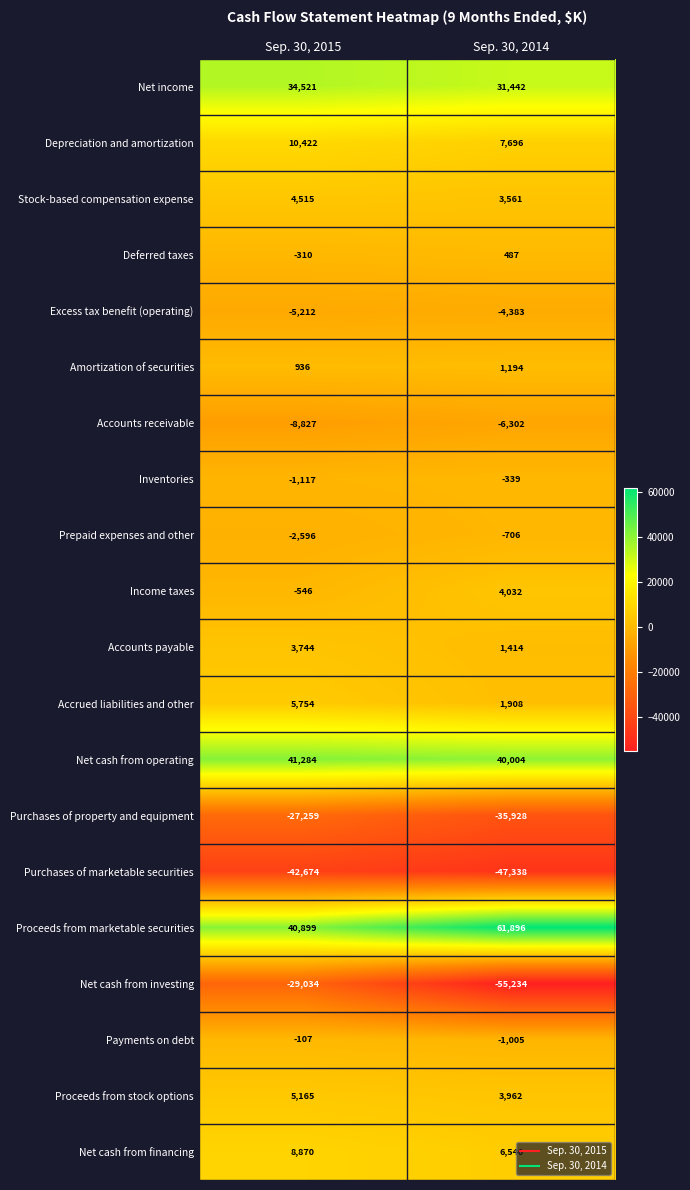

At which category is the sum across all series the highest?

Sep. 30, 2015